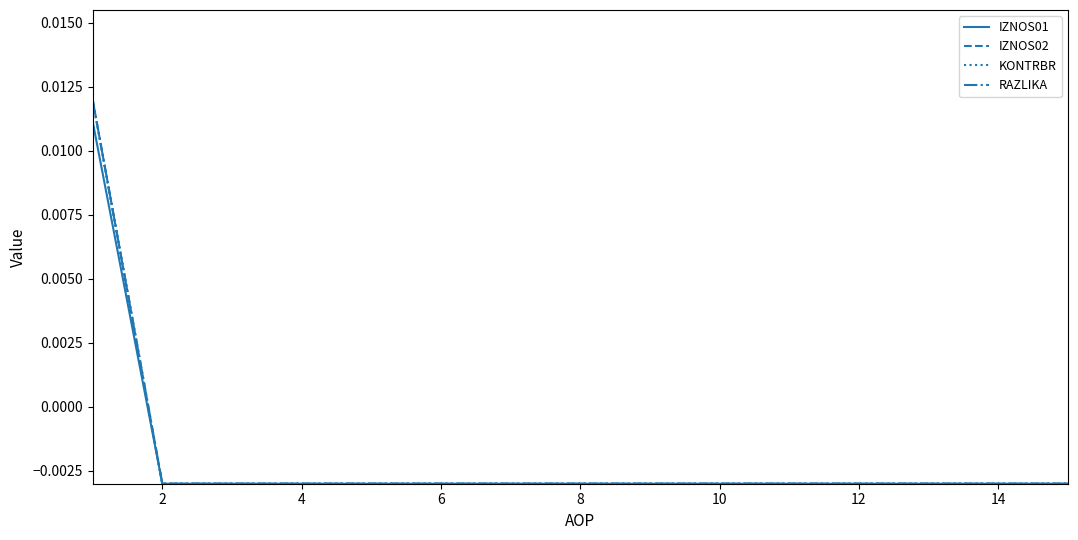

Is this an area chart (filled region under the line)?

No